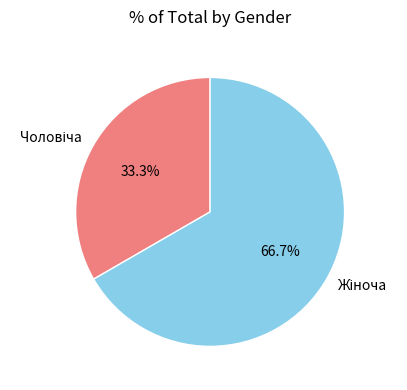

Count the number of slices in the pie.

2